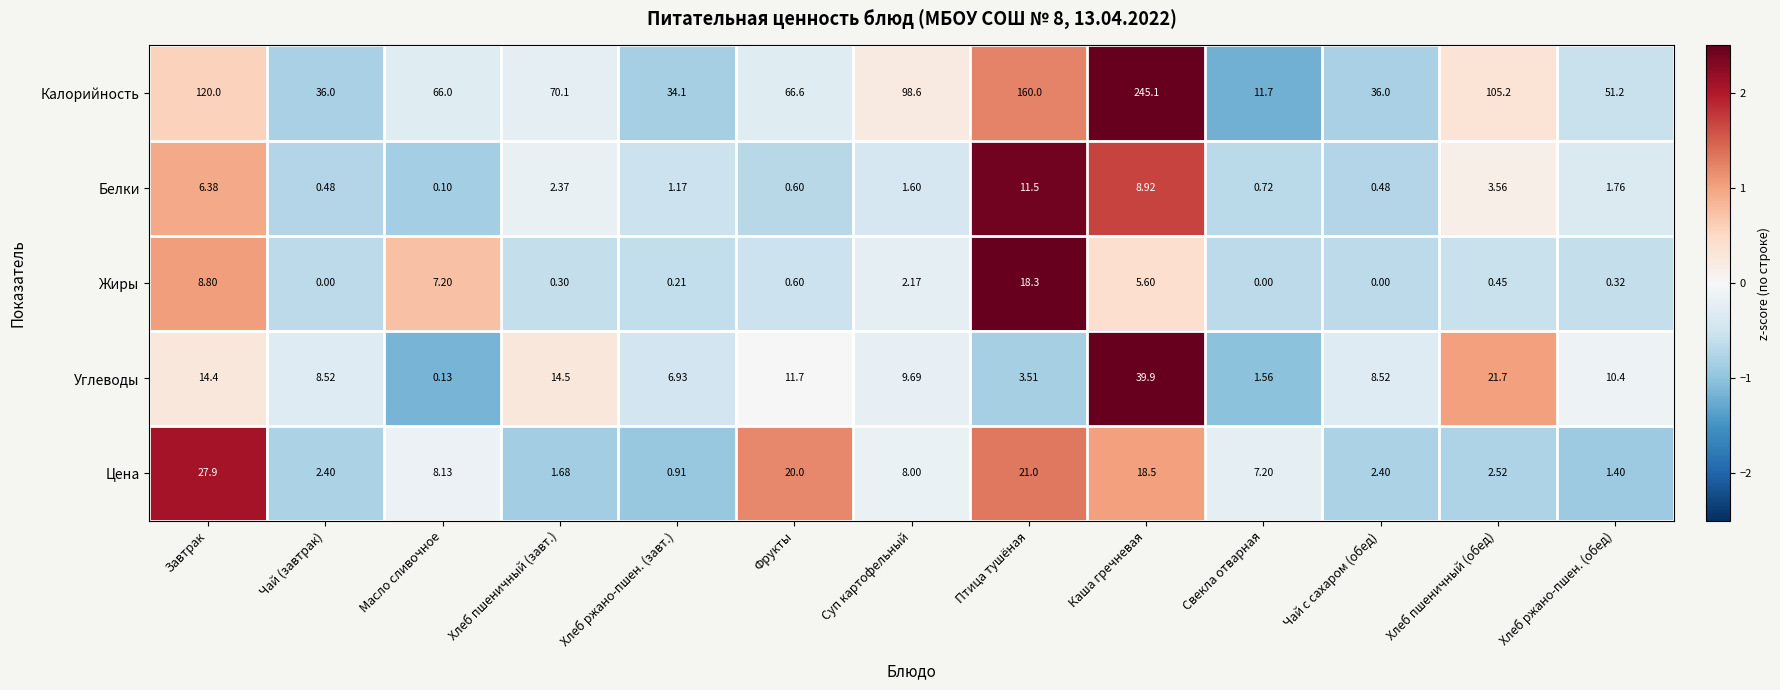

Is the value of Цена at Завтрак greater than the value of Белки at Суп картофельный?

Yes